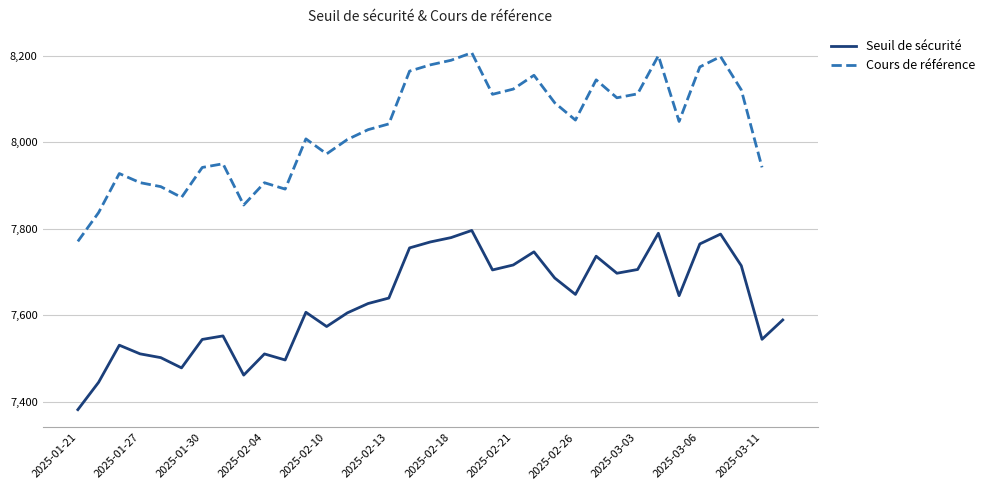

What is the approximate value of Seuil de sécurité at 2025-03-06?

7765.1